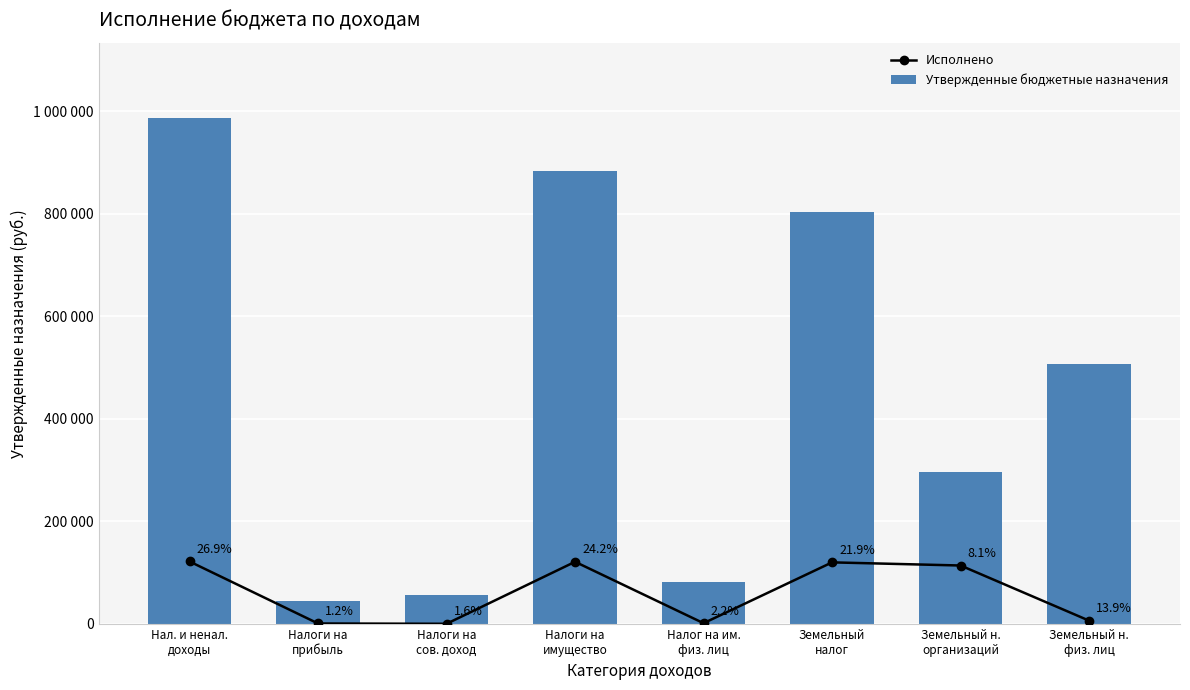

What is the difference between the second highest and minimum values in the Исполнено series?

120956.5